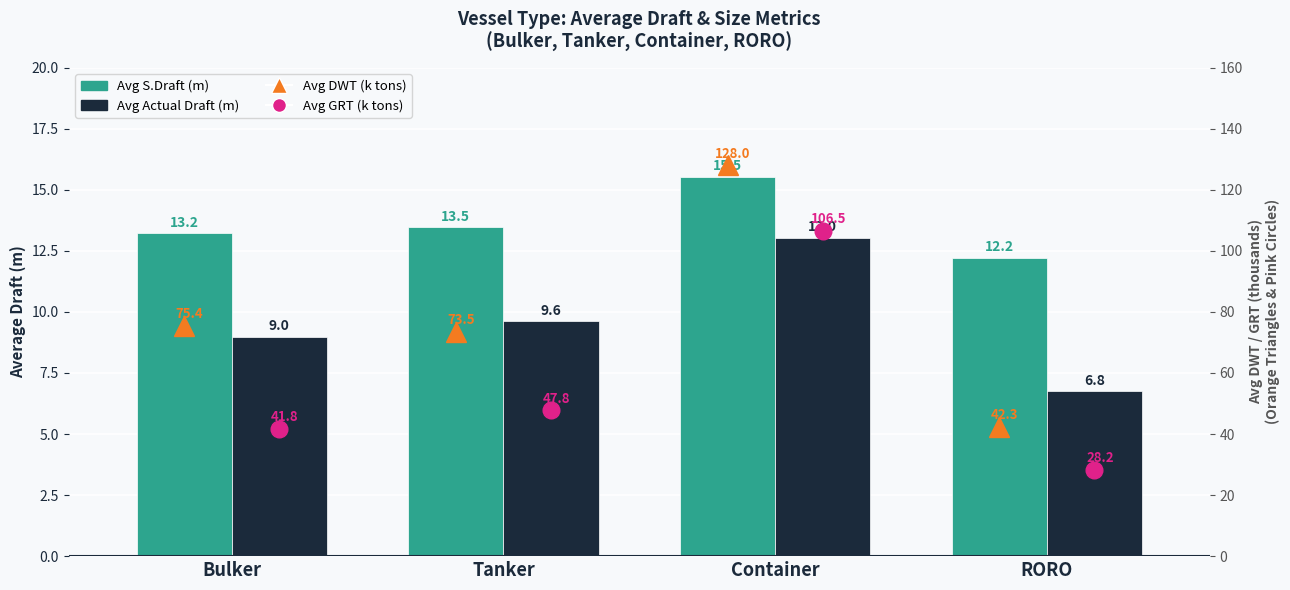

At which label does Avg Actual Draft (m) reach its minimum?

RORO